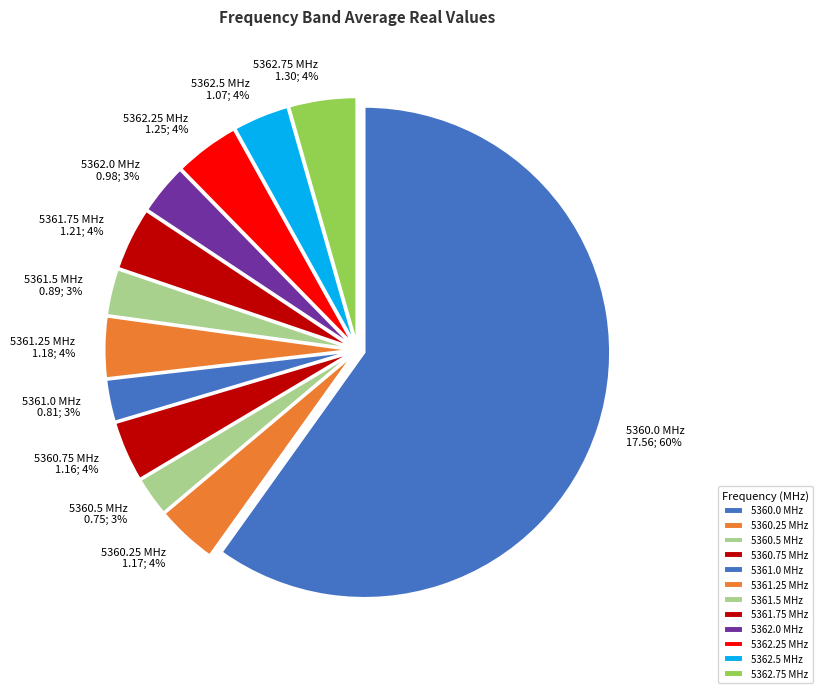

What is the largest slice in the pie chart?

5360.0